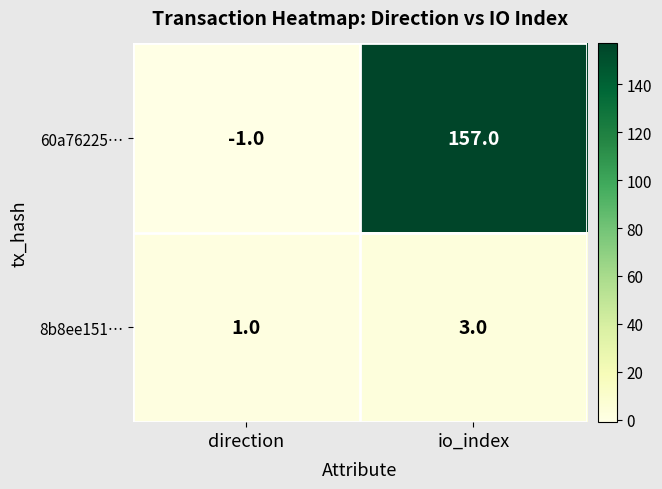

Which series has the widest spread of values?

60a76225…